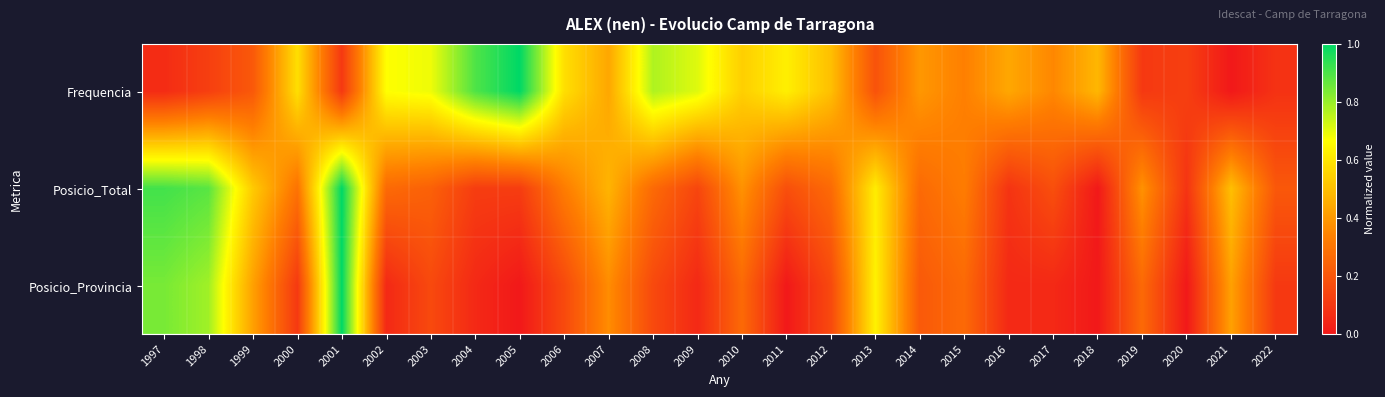

Which label corresponds to the largest value in the chart?

2005